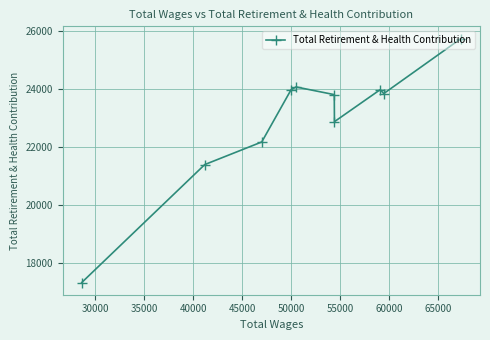

What is the value of the 7th point from the left?

22861